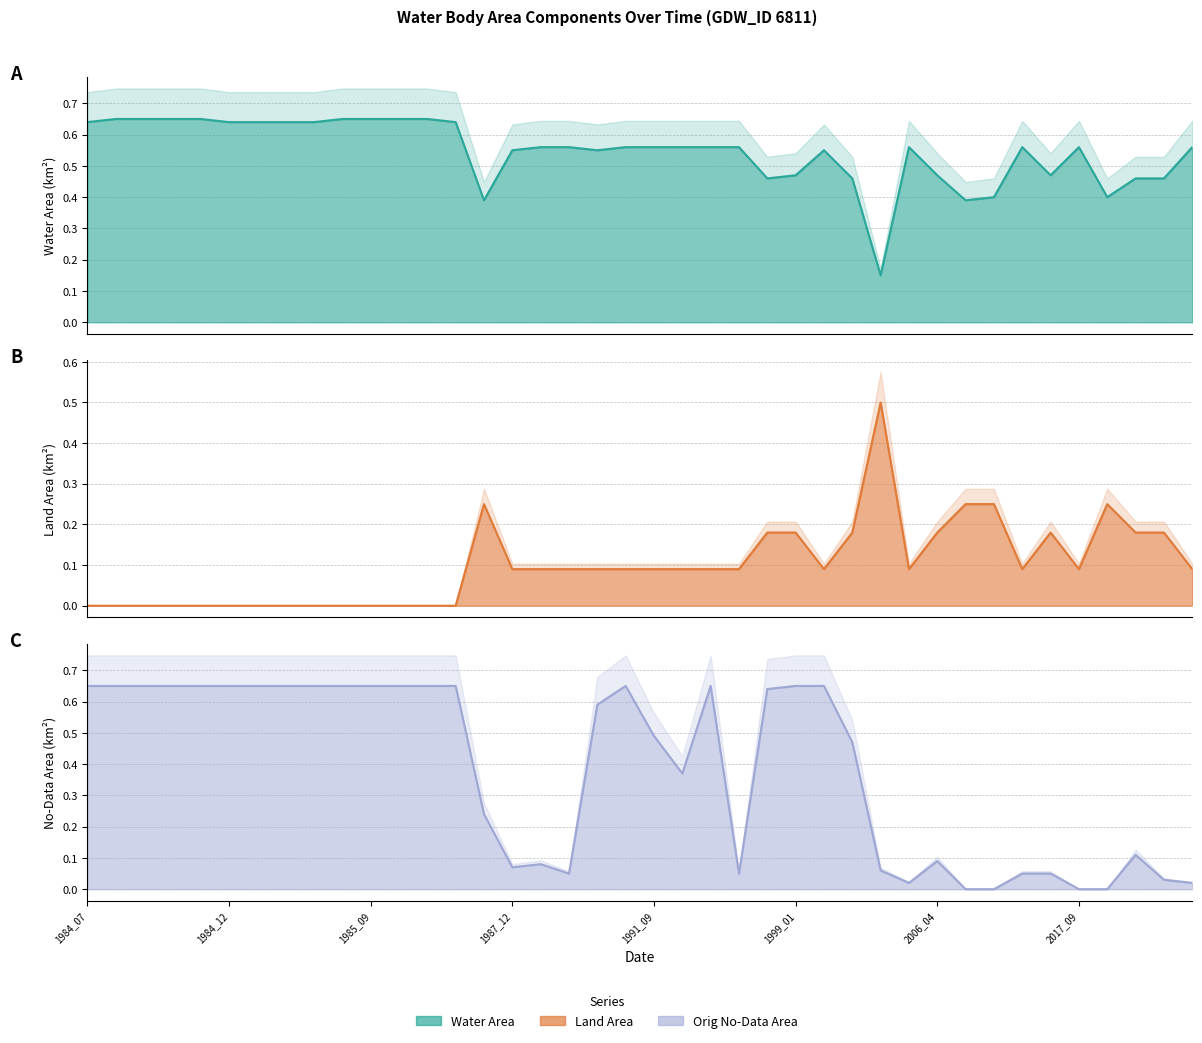

Reading left to right, transcribe all the data shown in this chart.

waterArea: 0.6	0.7	0.7	0.7	0.7	0.6	0.6	0.6	0.6	0.7	0.7	0.7	0.7	0.6	0.4	0.6	0.6	0.6	0.6	0.6	0.6	0.6	0.6	0.6	0.5	0.5	0.6	0.5	0.1	0.6	0.5	0.4	0.4	0.6	0.5	0.6	0.4	0.5	0.5	0.6
landArea: 0.0	0.0	0.0	0.0	0.0	0.0	0.0	0.0	0.0	0.0	0.0	0.0	0.0	0.0	0.2	0.1	0.1	0.1	0.1	0.1	0.1	0.1	0.1	0.1	0.2	0.2	0.1	0.2	0.5	0.1	0.2	0.2	0.2	0.1	0.2	0.1	0.2	0.2	0.2	0.1
origNoDataArea: 0.7	0.7	0.7	0.7	0.7	0.7	0.7	0.7	0.7	0.7	0.7	0.7	0.7	0.7	0.2	0.1	0.1	0.1	0.6	0.7	0.5	0.4	0.7	0.1	0.6	0.7	0.7	0.5	0.1	0.0	0.1	0.0	0.0	0.1	0.1	0.0	0.0	0.1	0.0	0.0